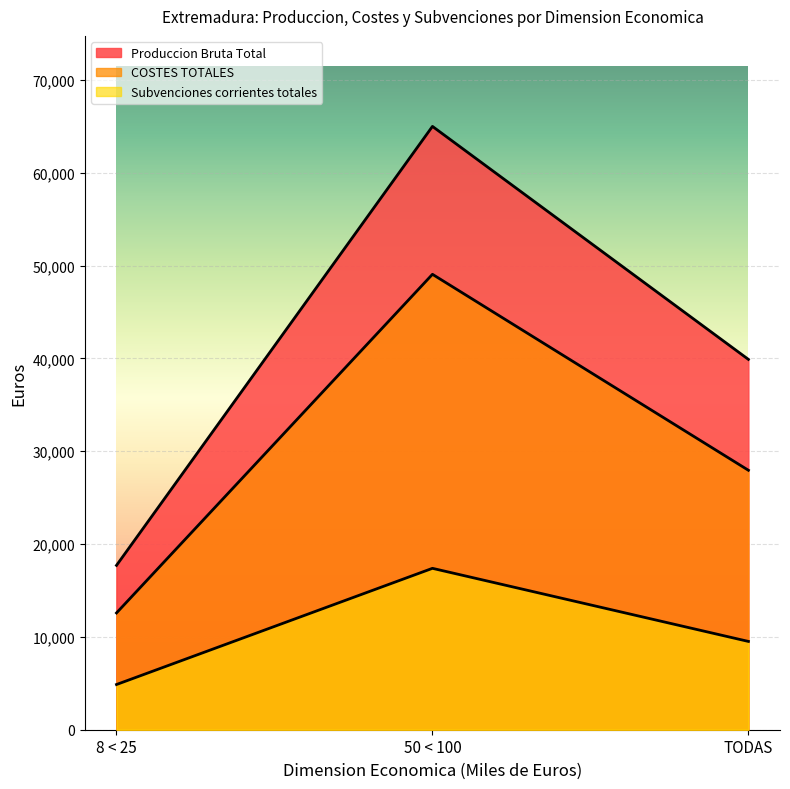

The value of COSTES TOTALES at TODAS is 42116. True or false?

False